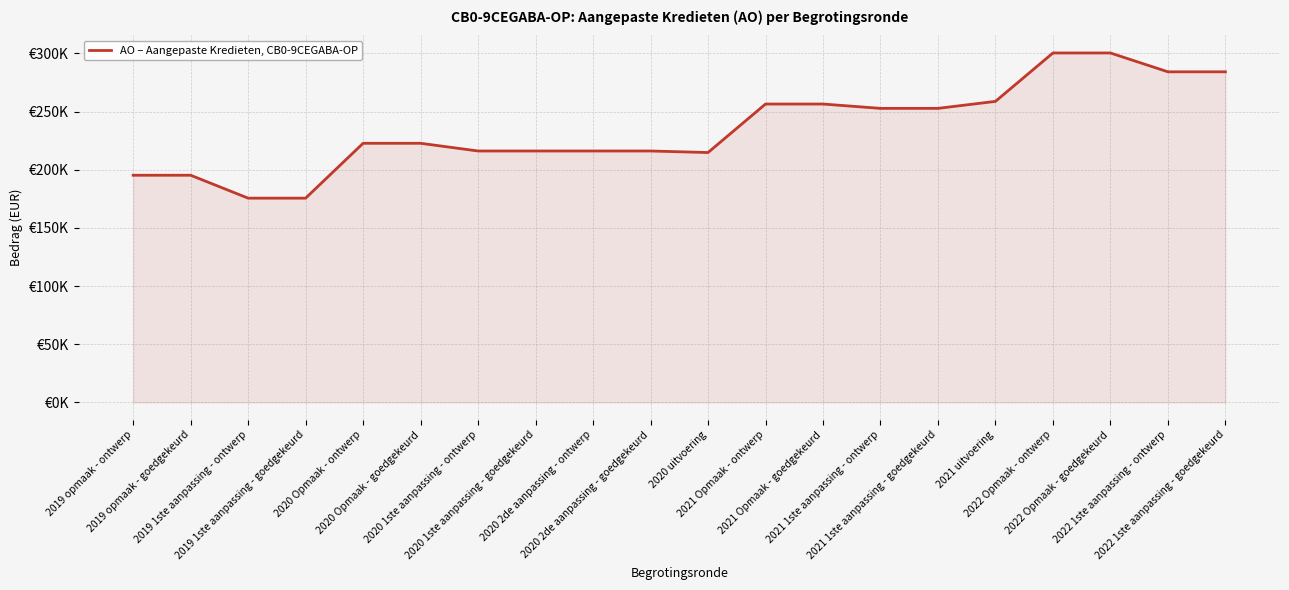

Is this an area chart (filled region under the line)?

Yes